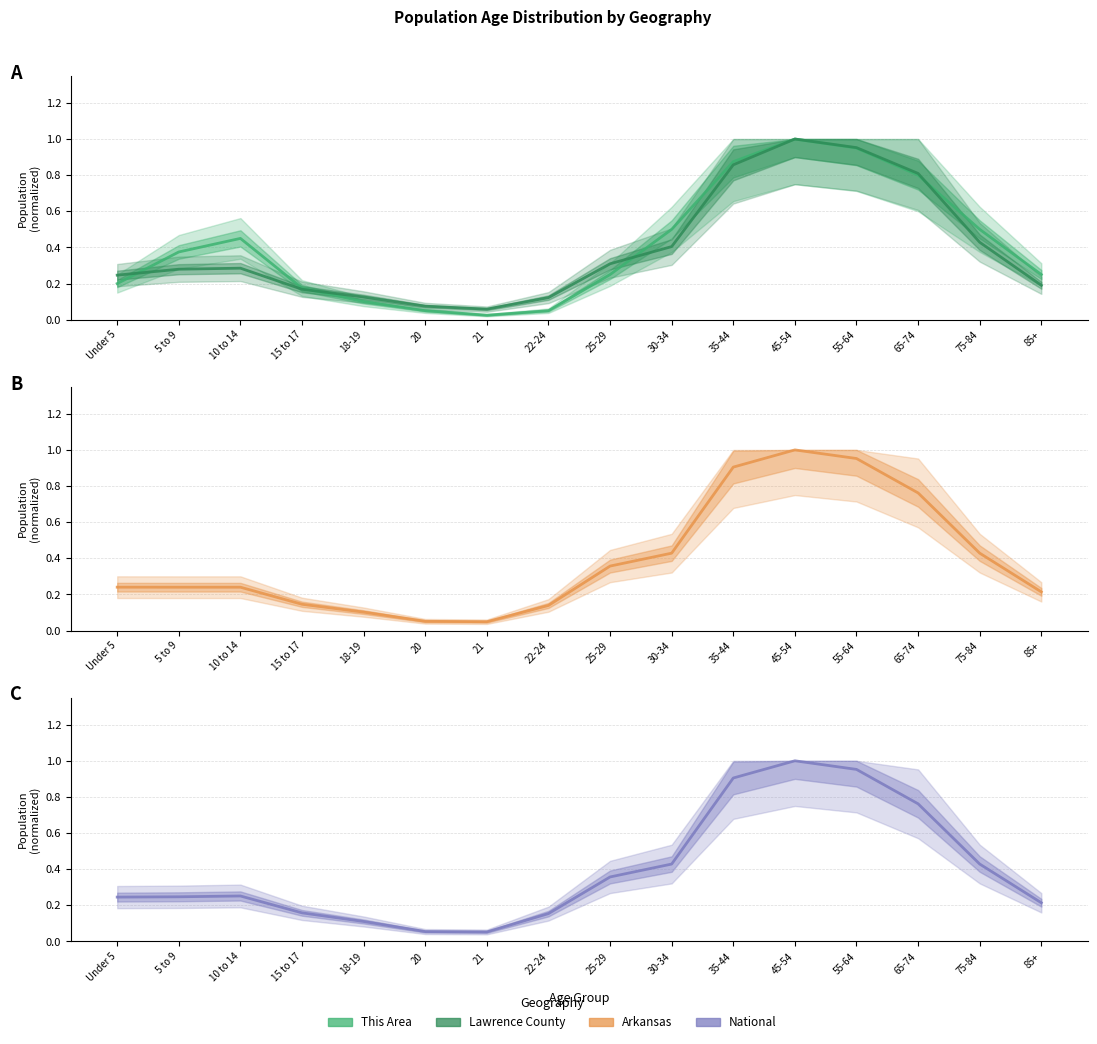

Rank the categories by National value from lowest to highest.

21, 20, 18-19, 22-24, 15 to 17, 85+, Under 5, 5 to 9, 10 to 14, 25-29, 30-34, 75-84, 65-74, 35-44, 55-64, 45-54